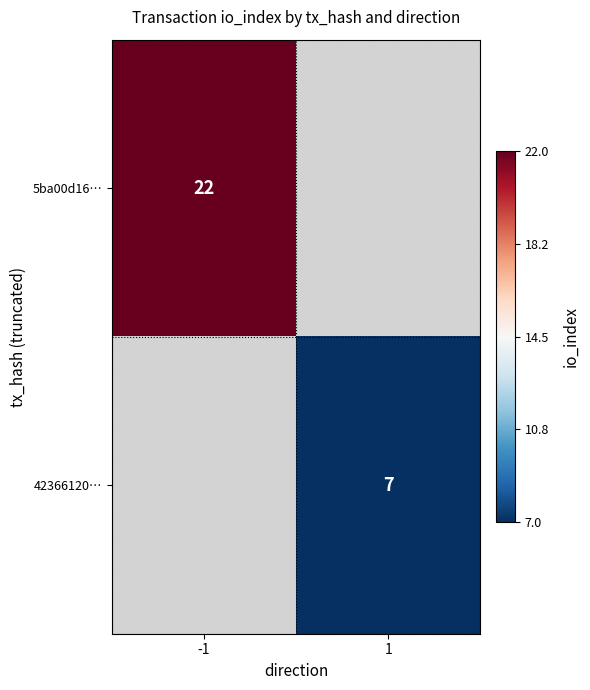

The value of 42366120… at 1 is 4. True or false?

False